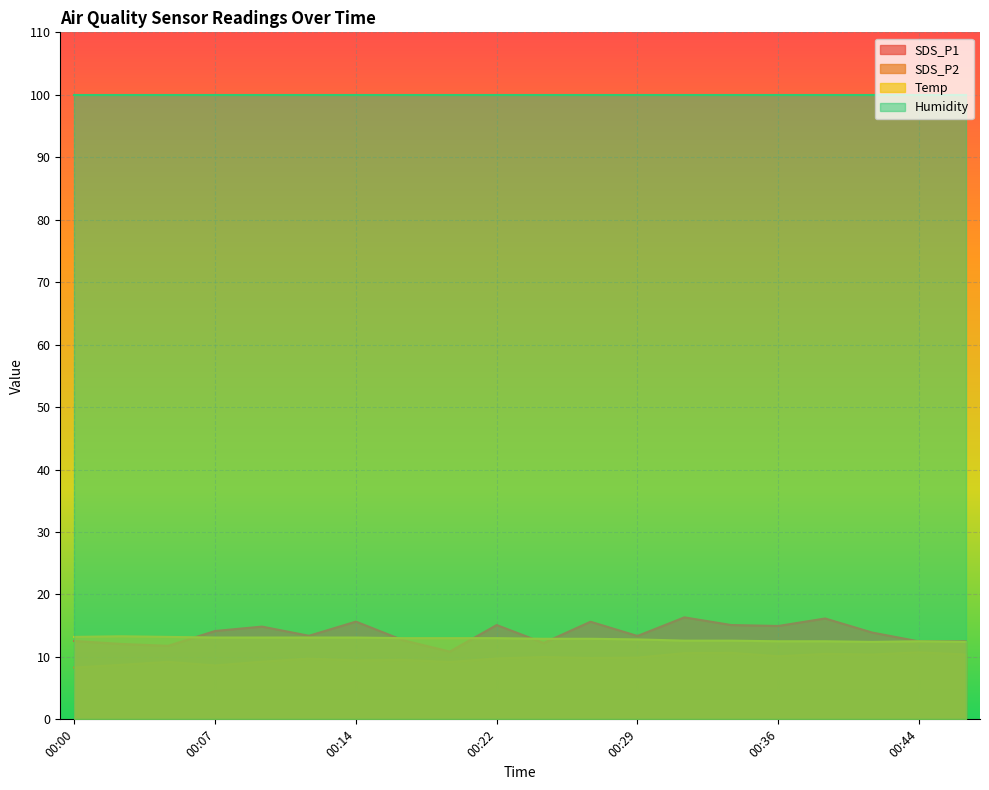

What is the approximate value of SDS_P2 at 00:05?

9.2